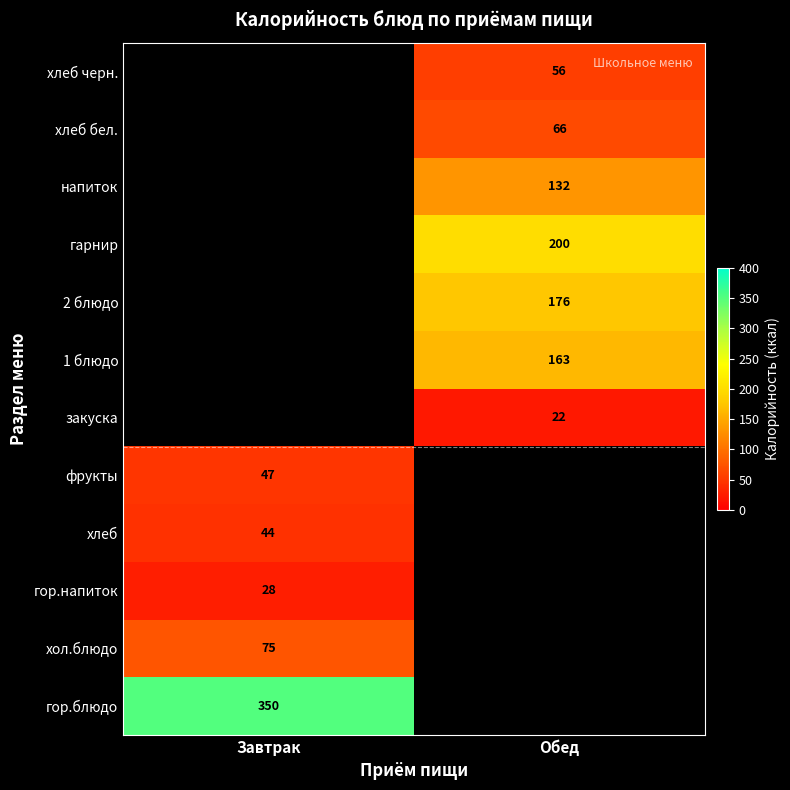

True or false: фрукты has a value of 47 at Завтрак.

True